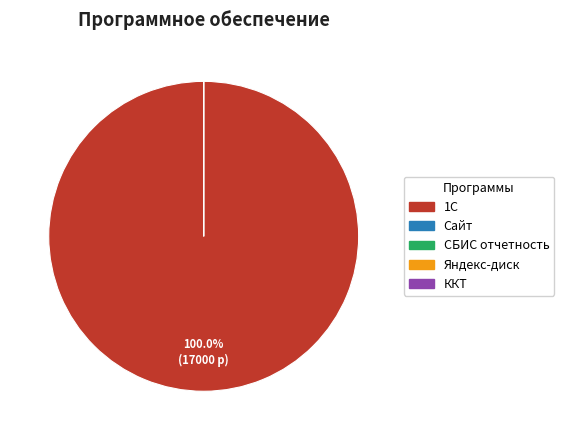

How many segments does this pie chart have?

5